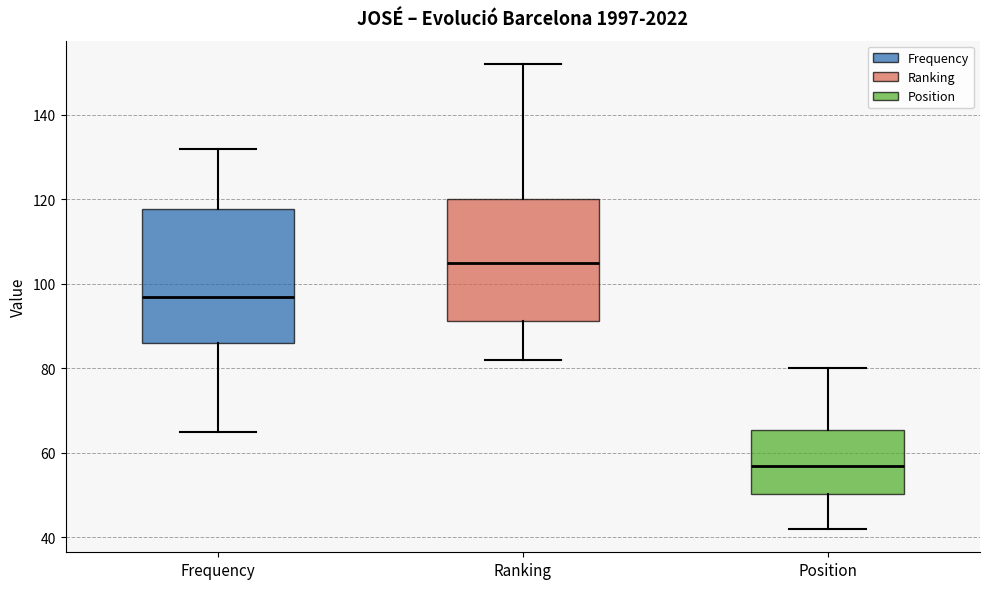

Reading left to right, transcribe this box plot: for each box, give where its median line is, the range the box spans, and where its two whiskers end, as read against the y-axis. The values are not printed on the chart, so give them approximately, as read against the axis.

Frequency: median 98, box 86 to 118, whiskers 66 to 132
Ranking: median 106, box 92 to 120, whiskers 82 to 152
Position: median 58, box 50 to 66, whiskers 42 to 80